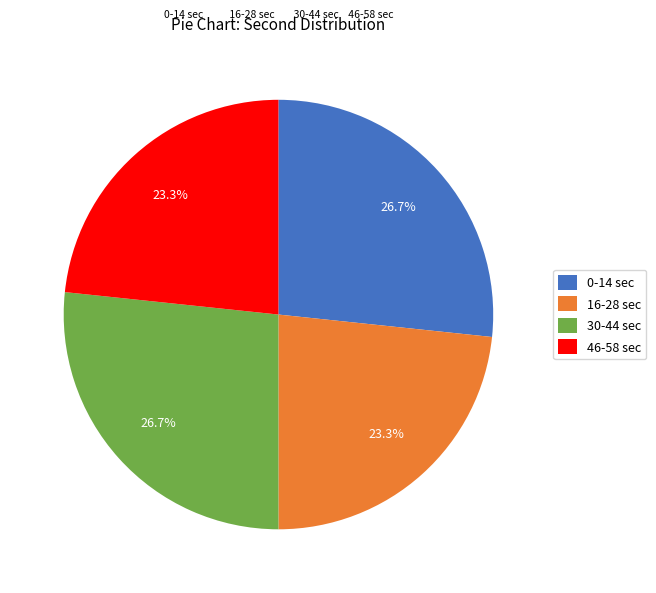

Approximately how many times larger is the value at 16-28 sec compared to 30-44 sec?

0.9